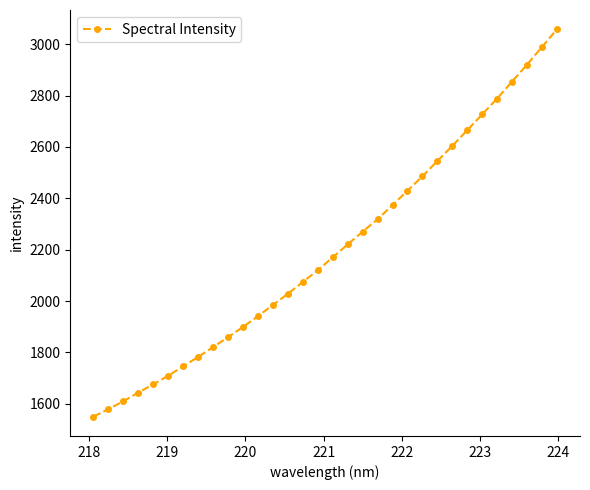

What is the greatest value displayed?

3058.1